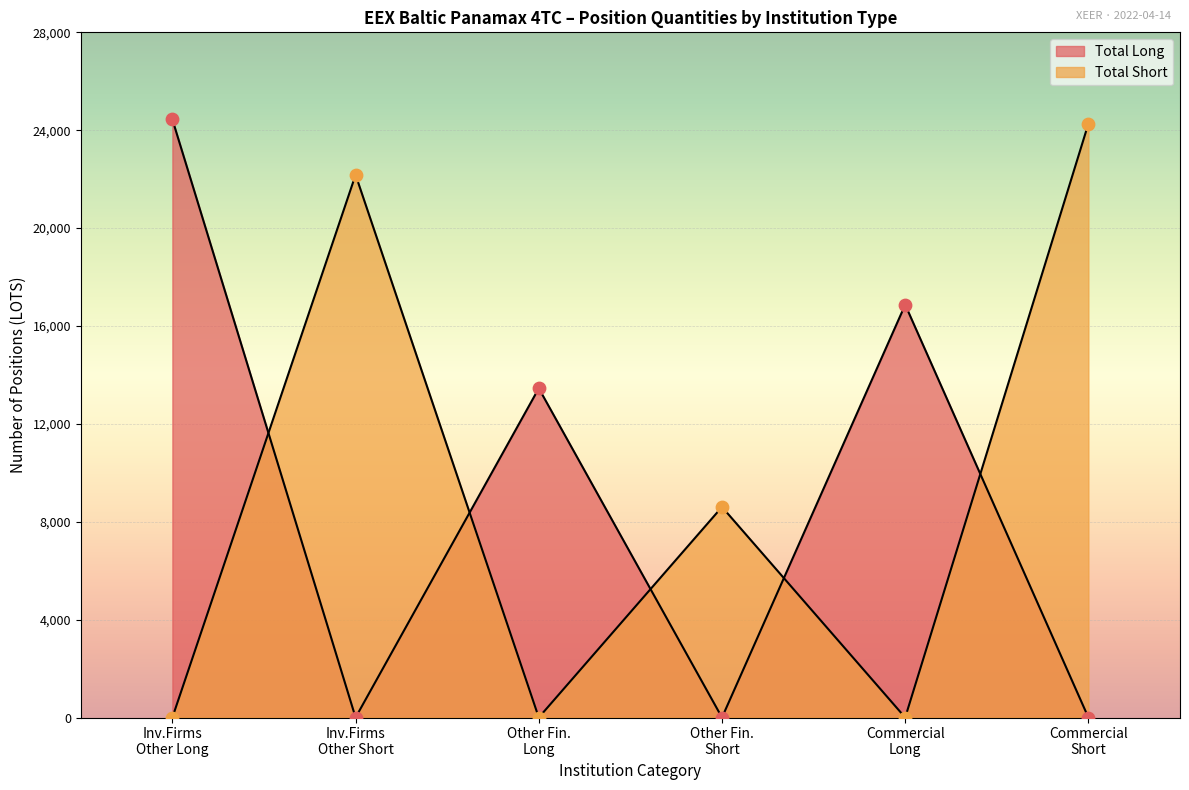

At how many categories does at least one series exceed 12560?

5